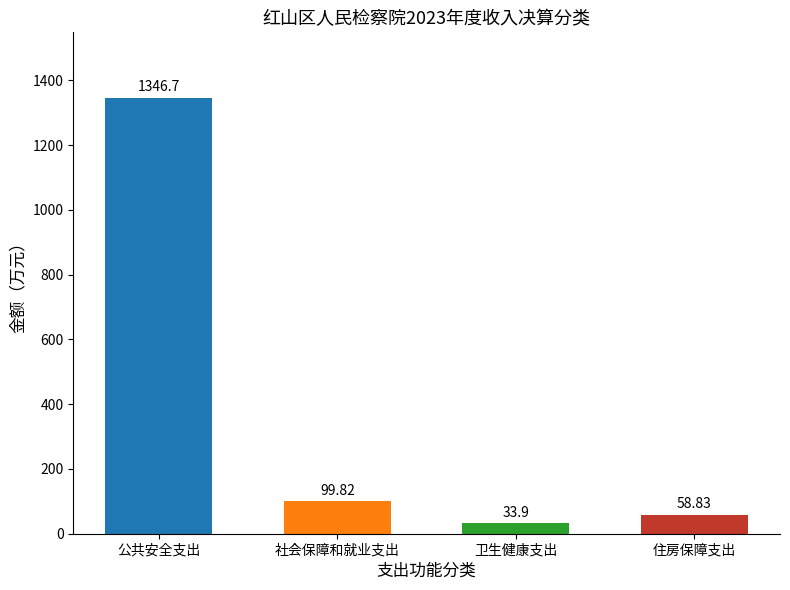

Reading left to right, list all the values displayed in this chart.

公共安全支出=1346.7	社会保障和就业支出=99.8	卫生健康支出=33.9	住房保障支出=58.8